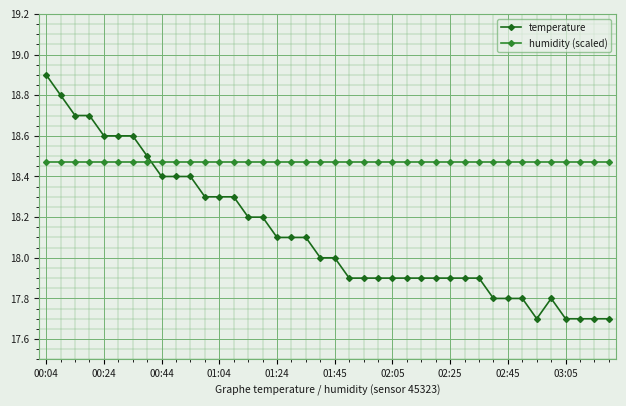

True or false: humidity (scaled) and temperature intersect in this chart.

True